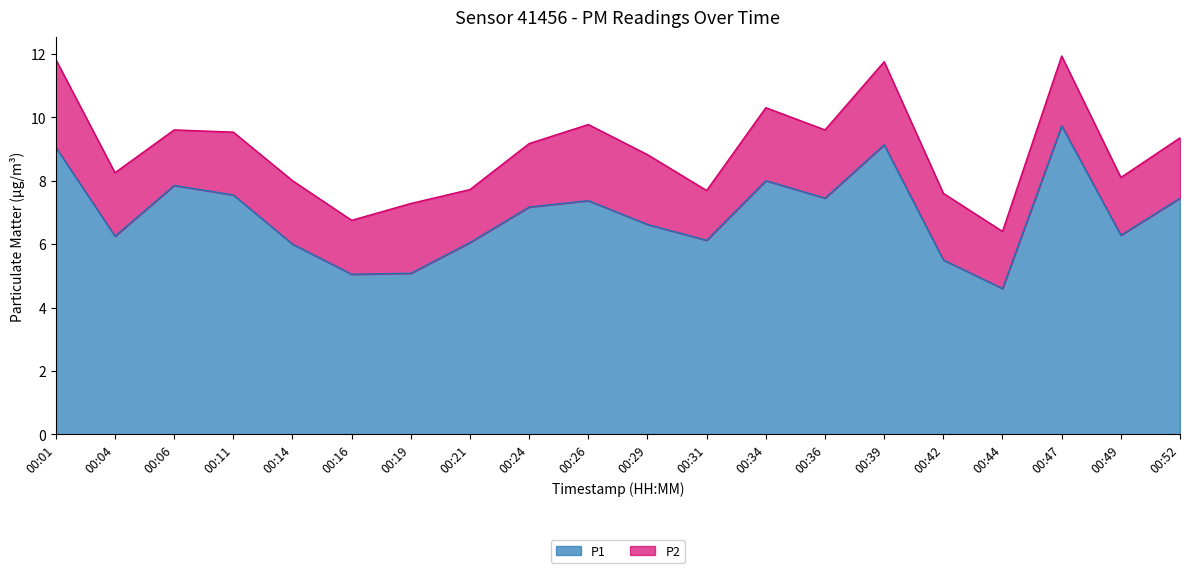

What is the change in value from 00:14 to 00:24?

+1.2